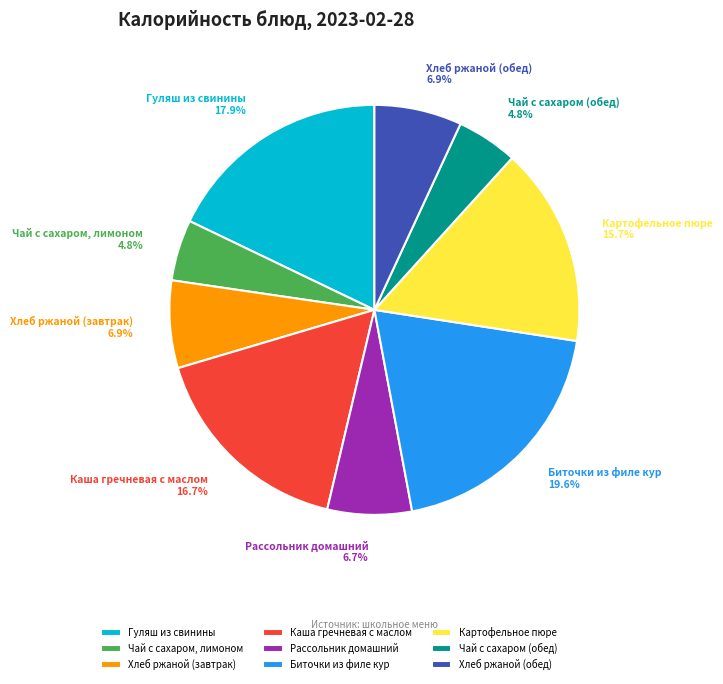

To the nearest percent, what is the average slice percentage?

11%